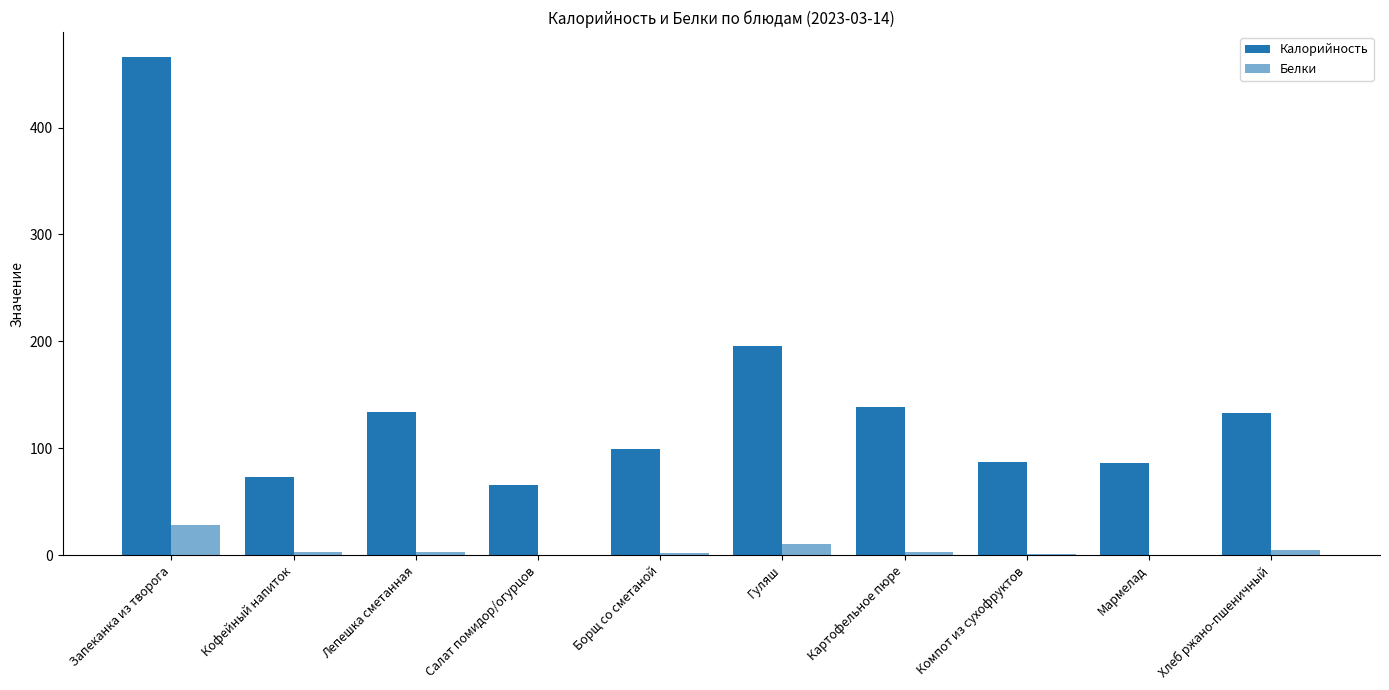

Reading left to right, list all the values displayed in this chart.

Калорийность: Запеканка из творога=466.1	Кофейный напиток=73.1	Лепешка сметанная=134.2	Салат помидор/огурцов=65.2	Борщ со сметаной=99.1	Гуляш=195.5	Картофельное пюре=138.3	Компот из сухофруктов=87.6	Мармелад=85.8	Хлеб ржано-пшеничный=132.7
Белки: Запеканка из творога=28.6	Кофейный напиток=2.6	Лепешка сметанная=3.0	Салат помидор/огурцов=0.5	Борщ со сметаной=1.7	Гуляш=10.5	Картофельное пюре=3.1	Компот из сухофруктов=1.0	Мармелад=0.1	Хлеб ржано-пшеничный=4.5